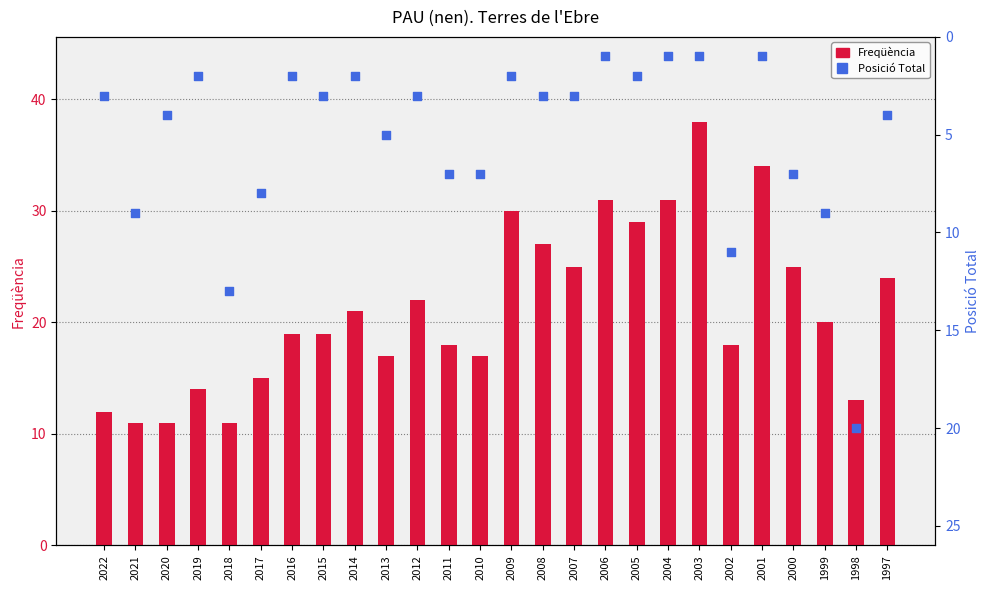

What are all the series names shown in the legend?

Freqüència, Posició Total